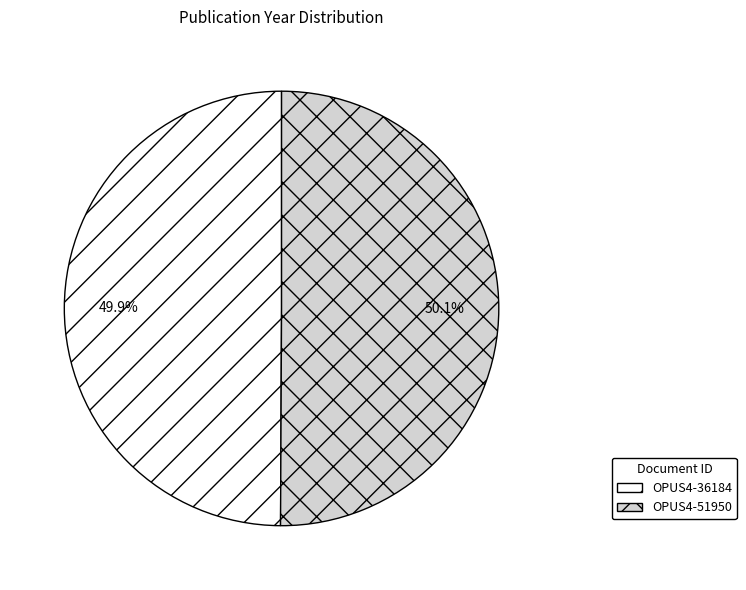

How much of the chart is everything except OPUS4-51950?

49.9%